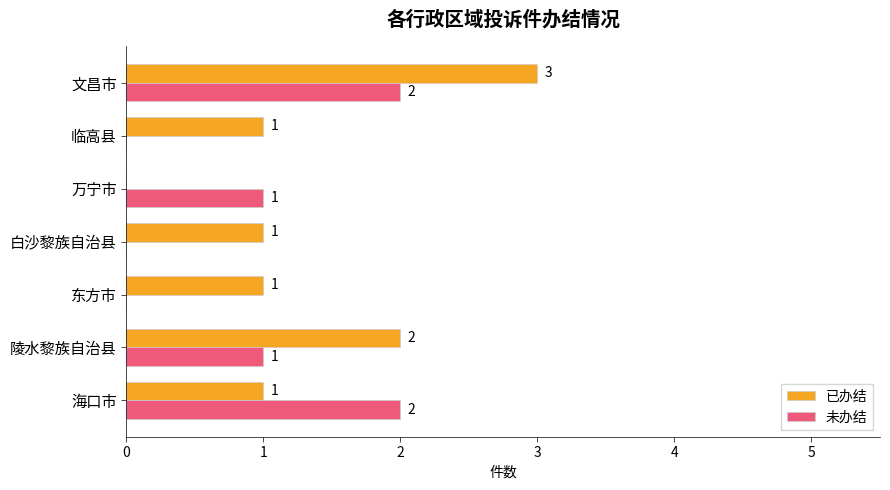

What is the maximum value for 已办结?

3